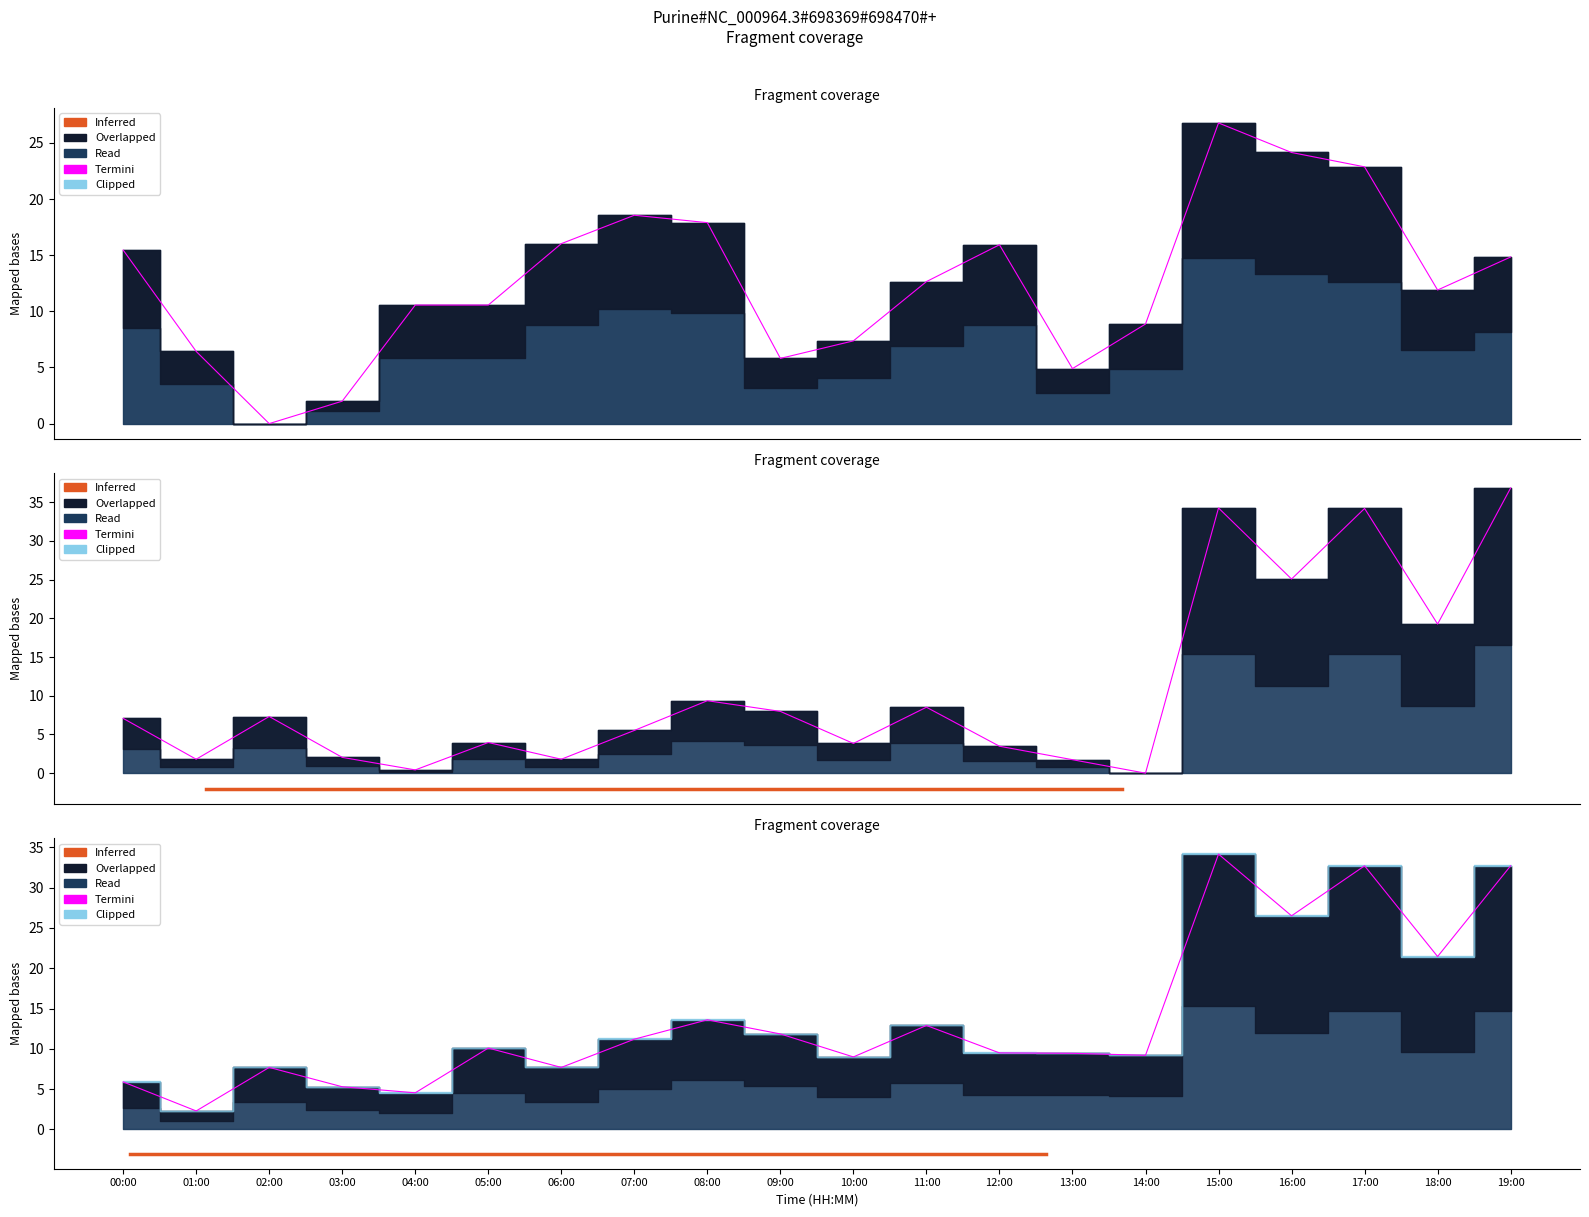

True or false: pressure has a value of 35.1 at 16:00.

False